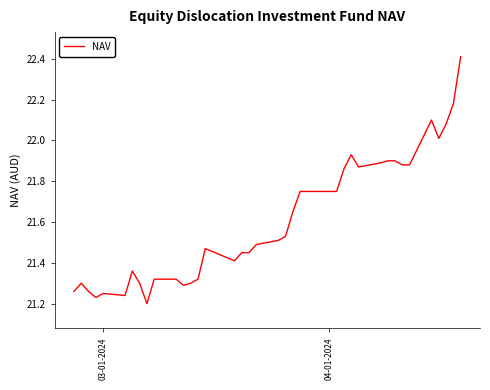

What is the greatest value displayed?

22.4